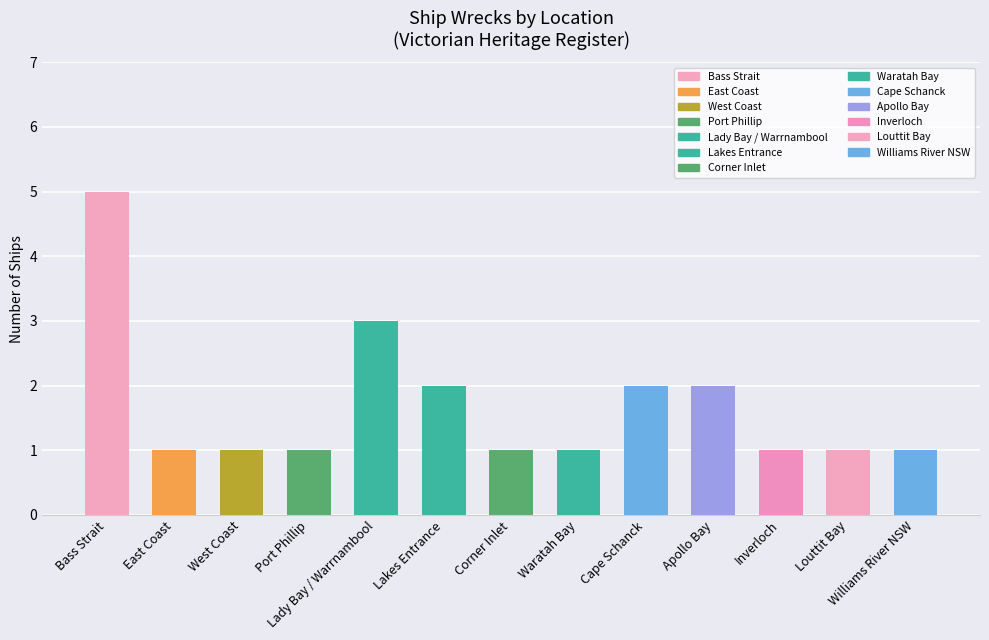

What is the sum of all values?

22